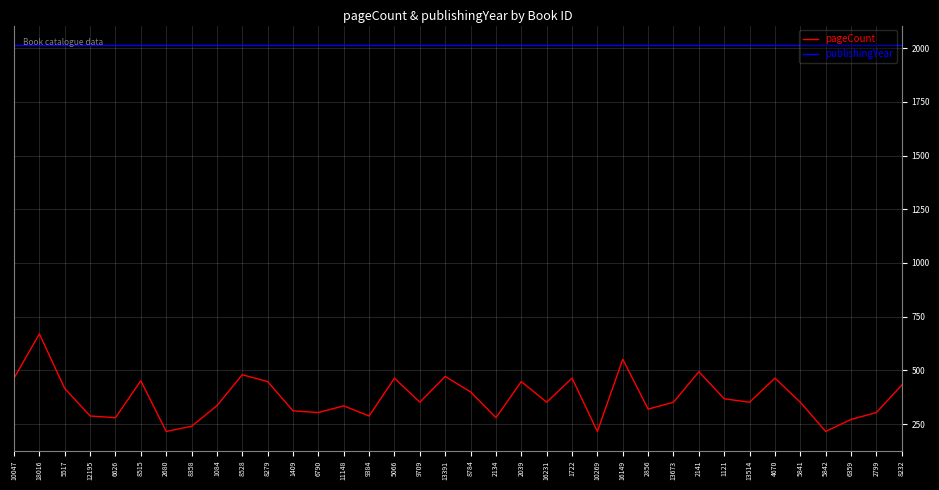

What is the minimum value for pageCount?

216